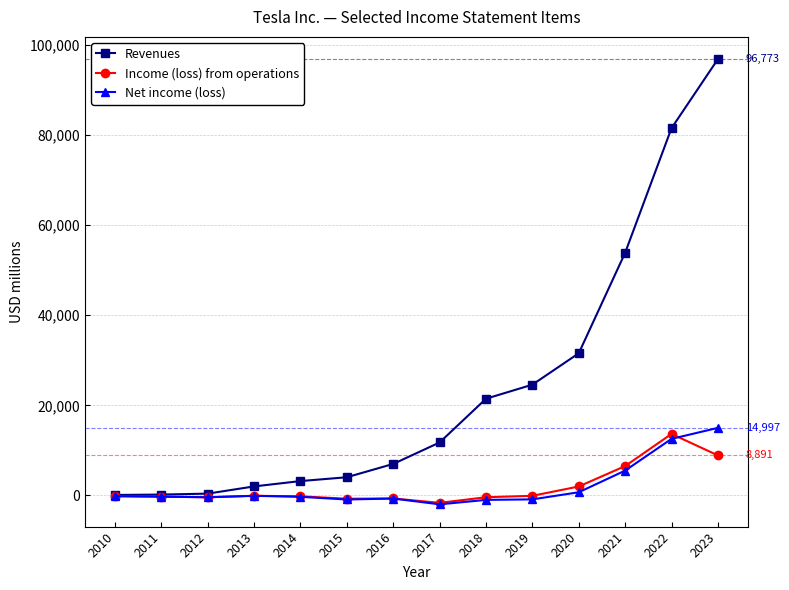

Between 2021 and 2023, which series saw the biggest shift?

Revenues